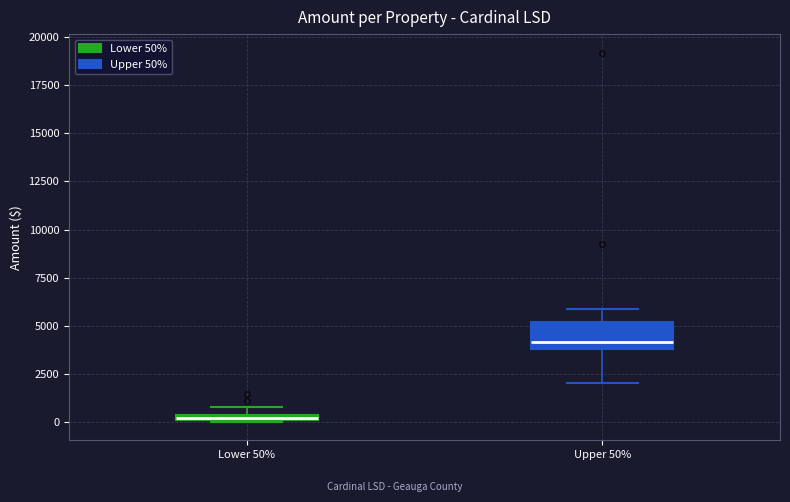

Where is the upper edge of the box for Upper 50% on the y-axis? The values are not printed on the chart, so give them approximately, as read against the axis.

5000